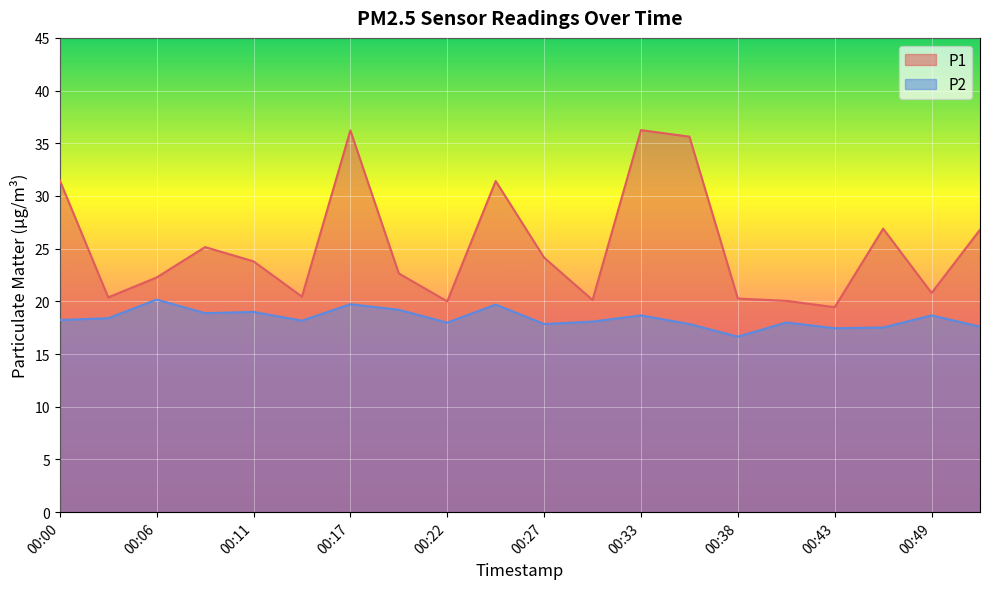

At 00:30, list the series in order from smallest to largest.

P2, P1